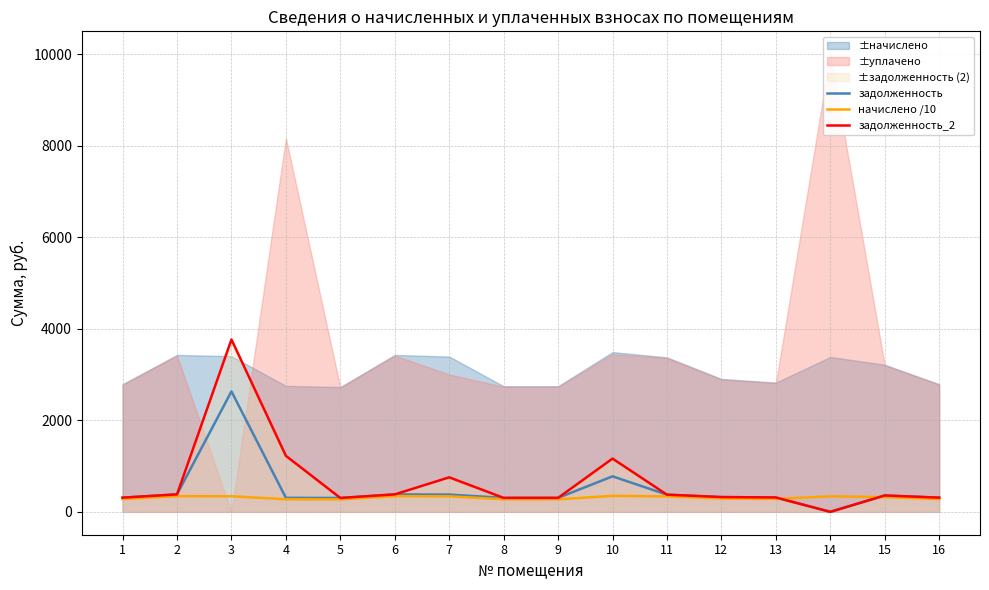

What is the spread (max minus min) of values at 8?

30.5